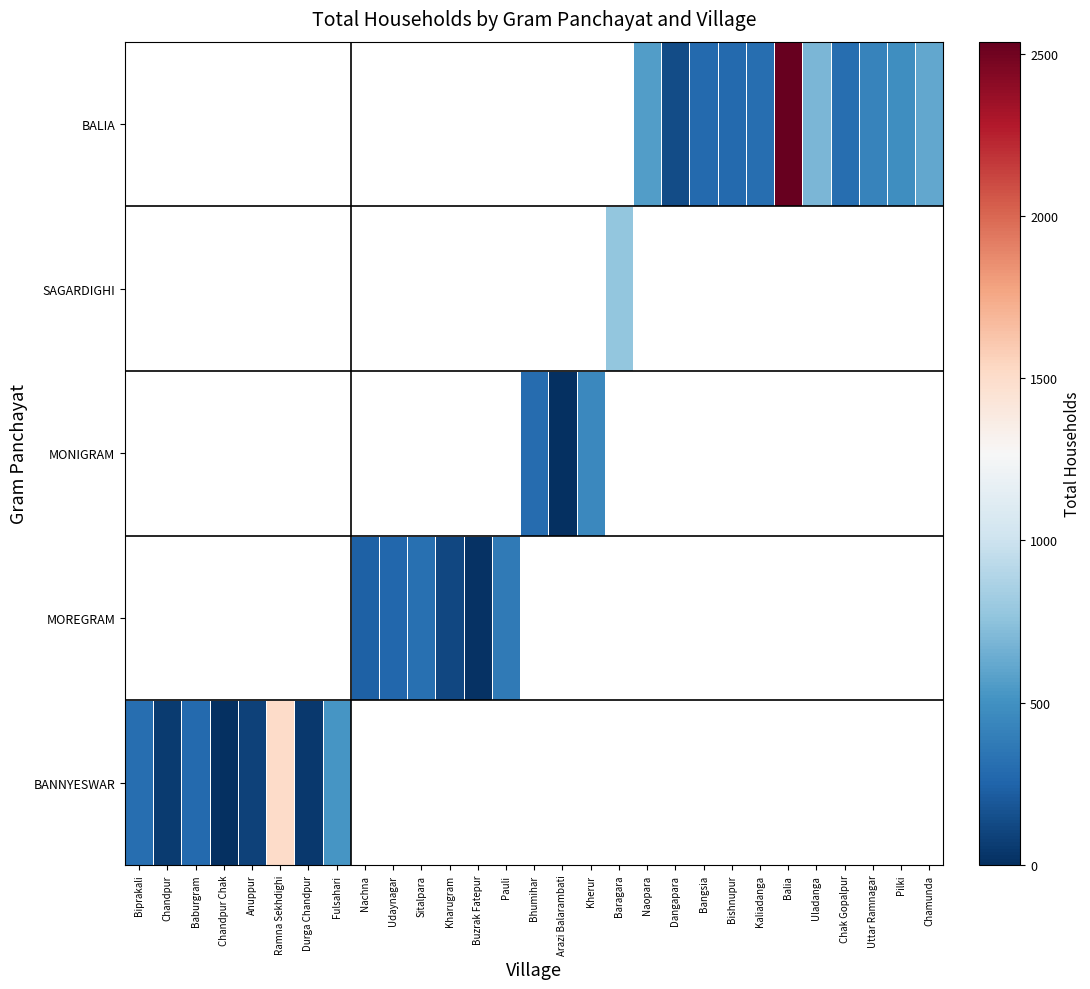

Which category has the highest value across all series?

Balia